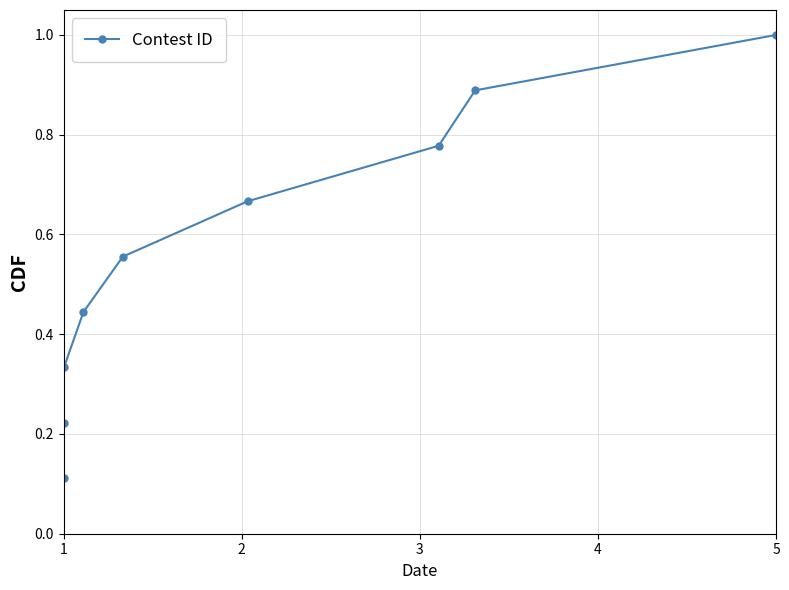

True or false: the data has more than 1 interior local peaks.

False